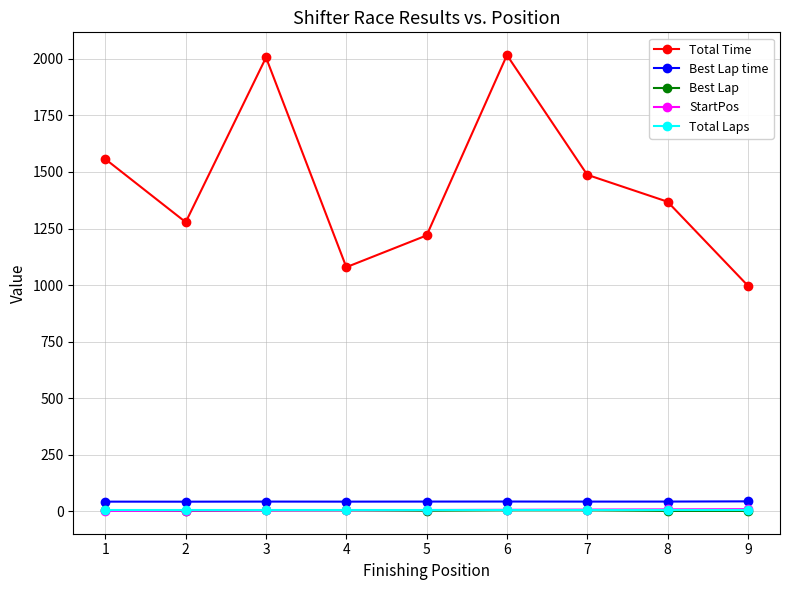

Which series has the largest range (max minus min)?

Total Time